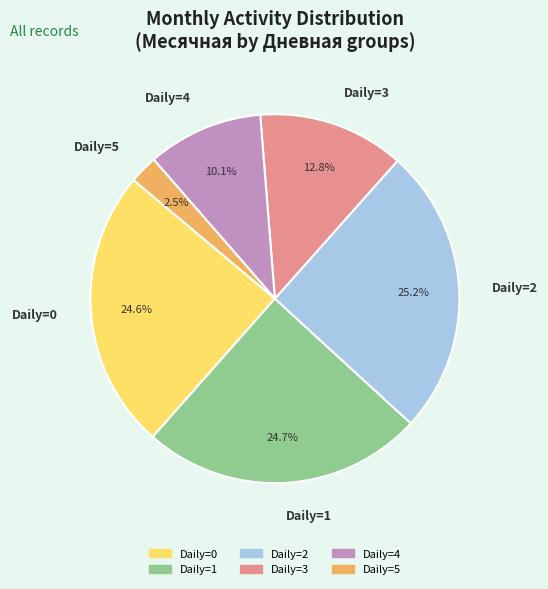

Combined, do Daily=0 and Daily=1 account for over 50%?

No